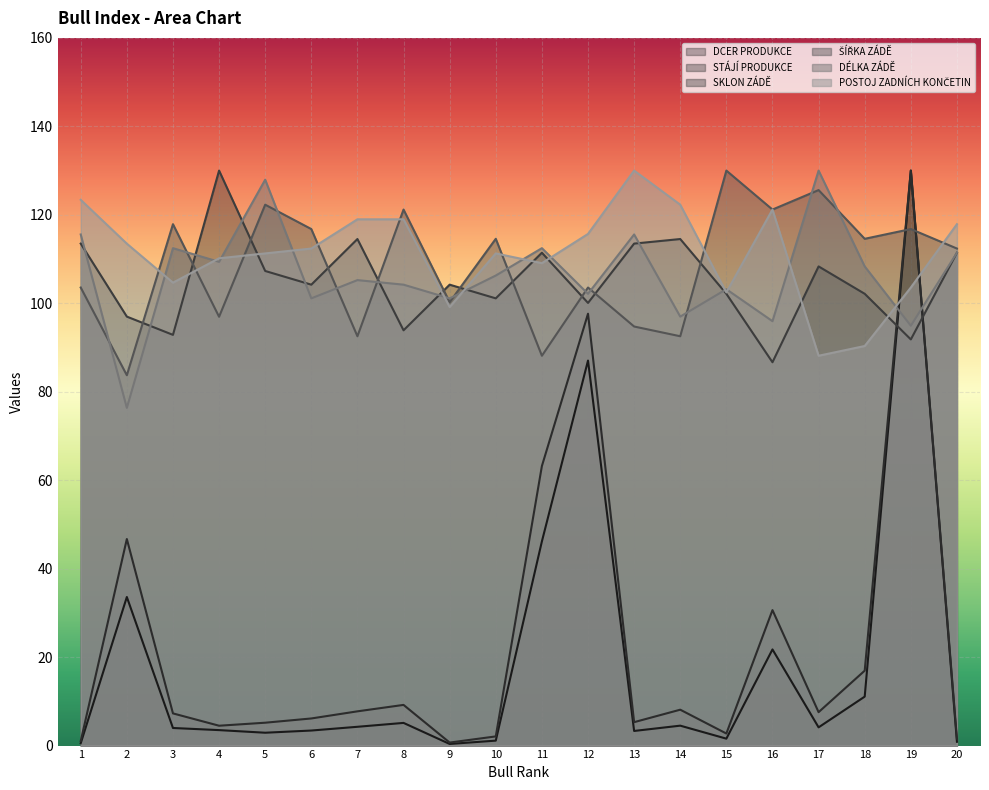

What is the average value of the DCER PRODUKCE series?

18.5